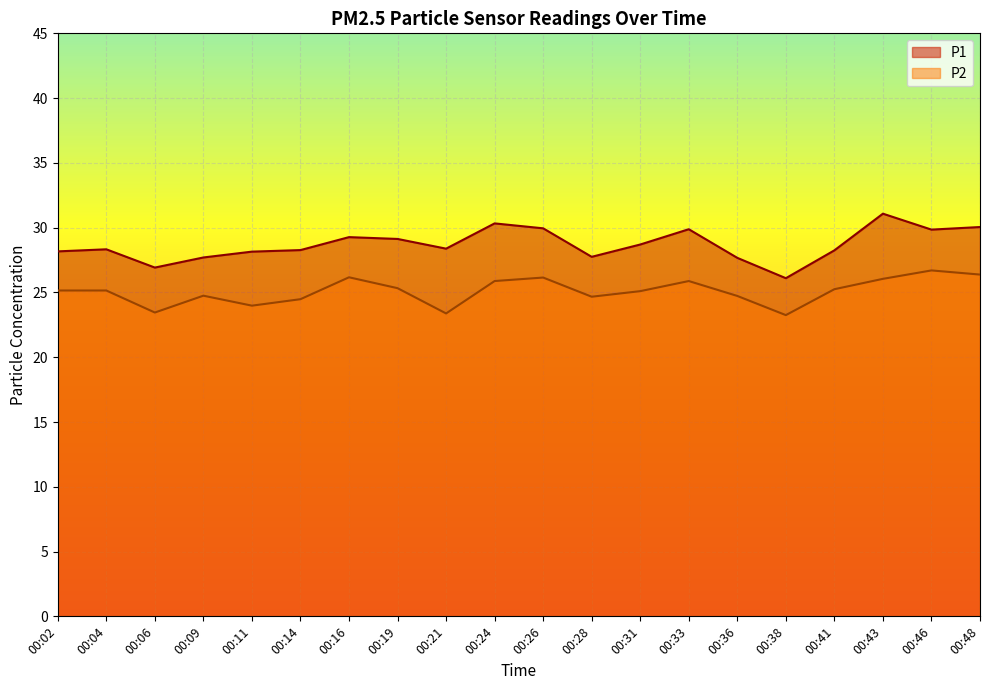

List the labels in order of P2 value, largest first.

00:46, 00:48, 00:16, 00:26, 00:43, 00:24, 00:33, 00:19, 00:41, 00:02, 00:04, 00:31, 00:09, 00:36, 00:28, 00:14, 00:11, 00:06, 00:21, 00:38